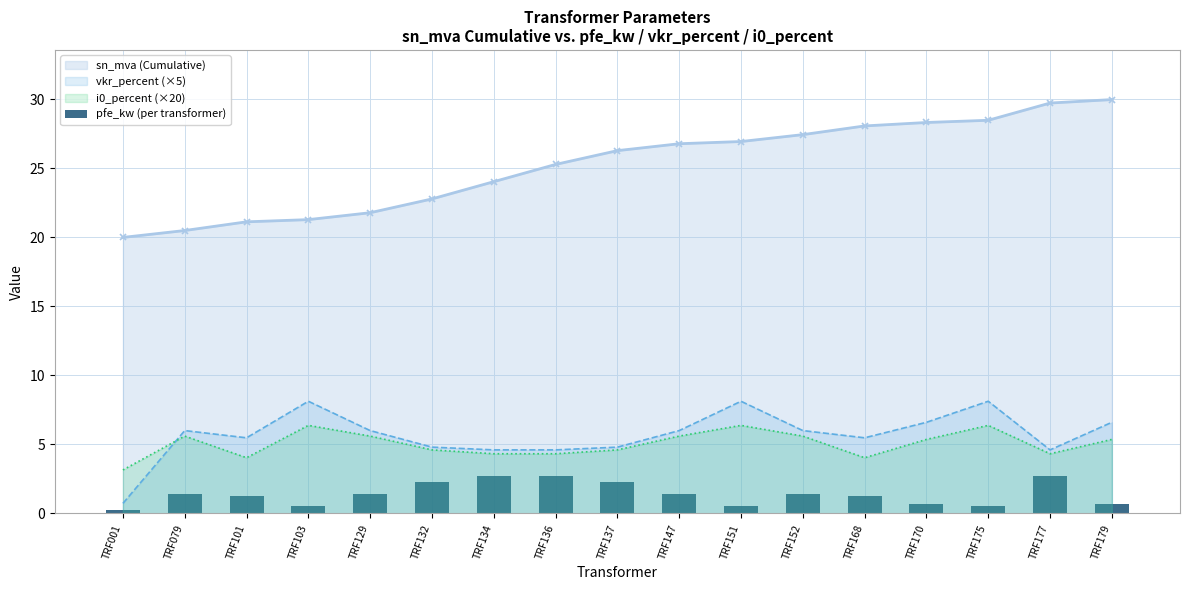

Does the chart contain stacked bars?

No